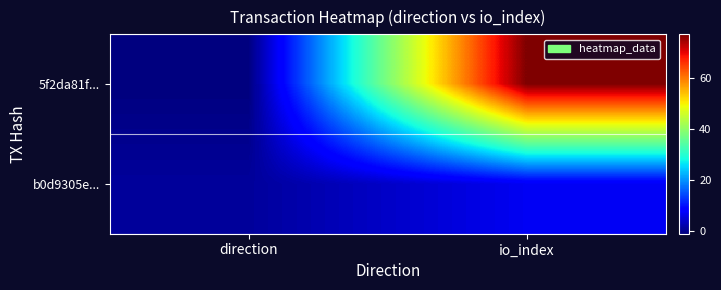

List the series in order of their overall mean, lowest first.

b0d9305e..., 5f2da81f...